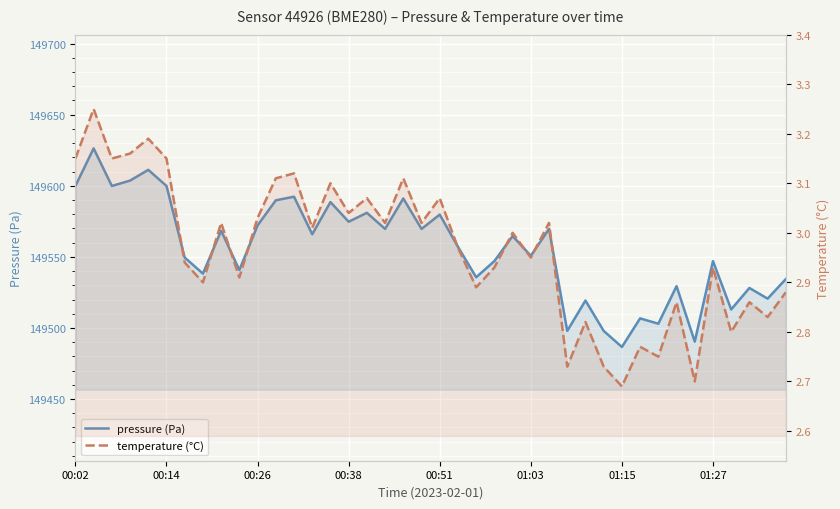

How many lines are shown in the chart?

2